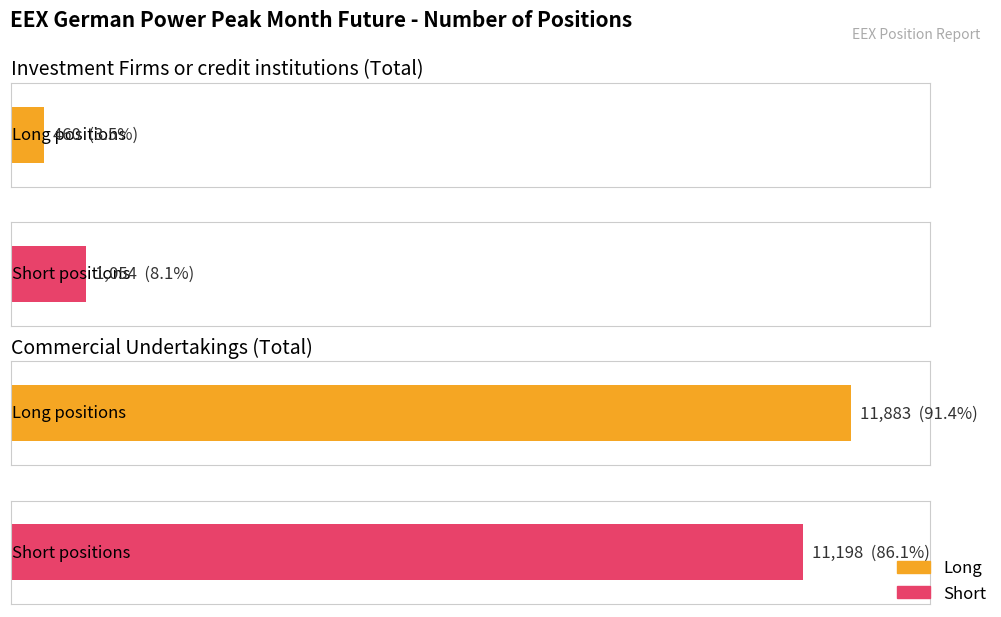

What is the average value of the Long series?

6172